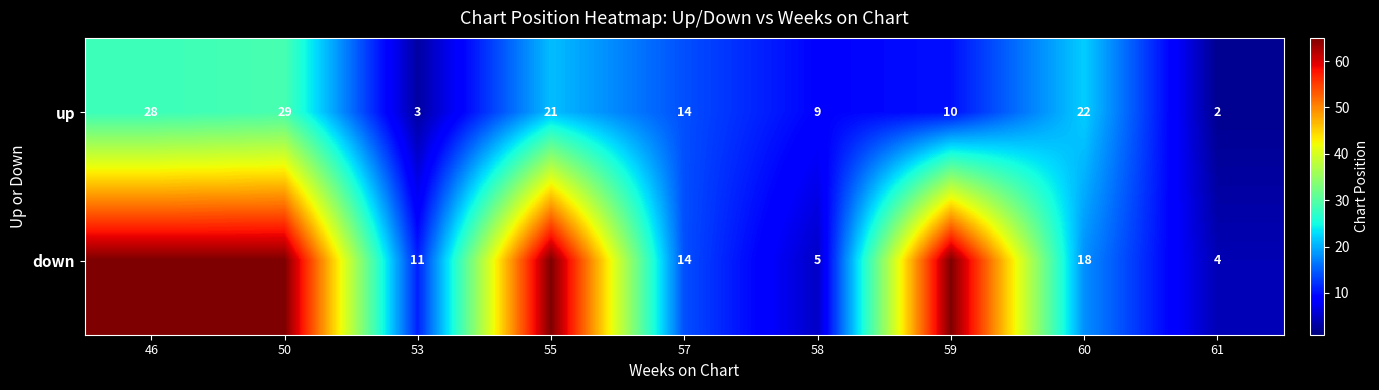

At how many categories does at least one series exceed 51?

4